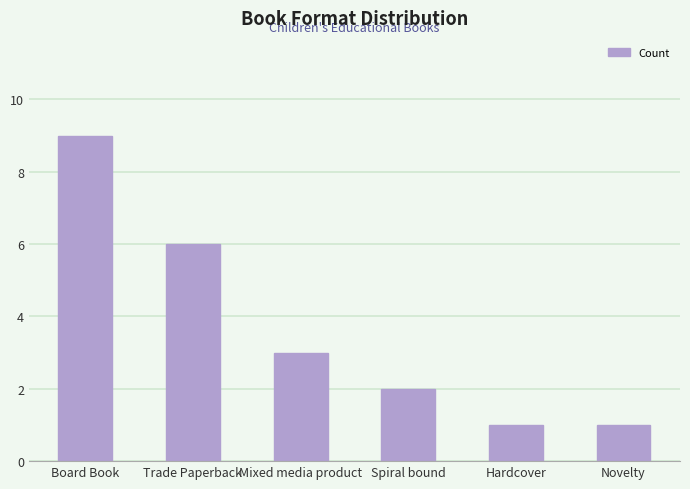

Is it true that the value at Trade Paperback is 9?

False